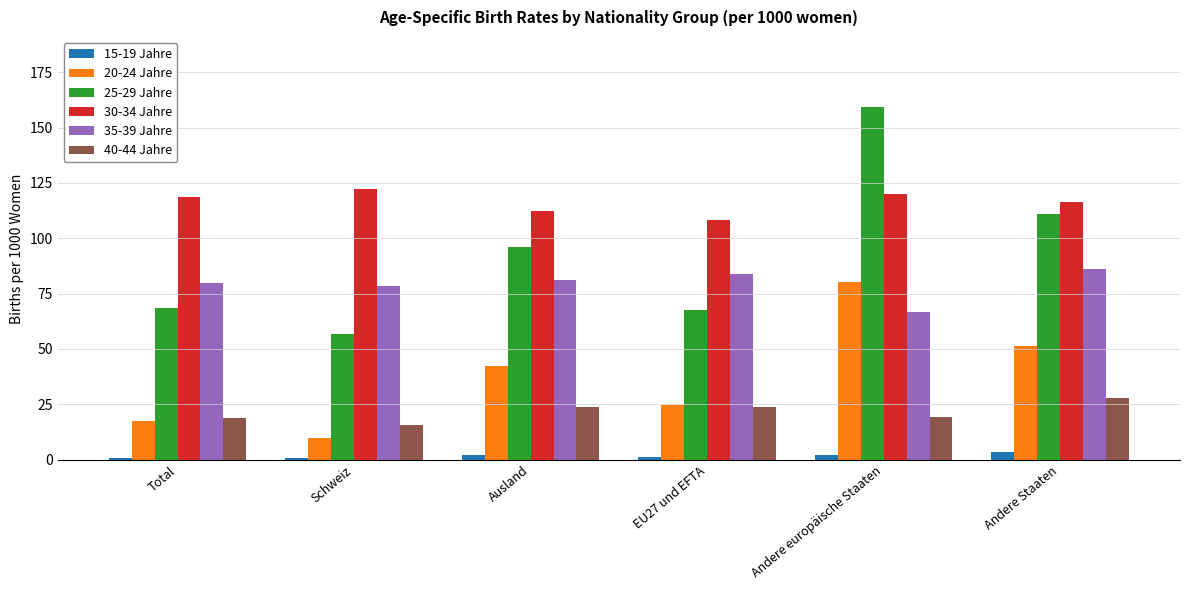

What is the difference between the highest and lowest values at Total?

117.8